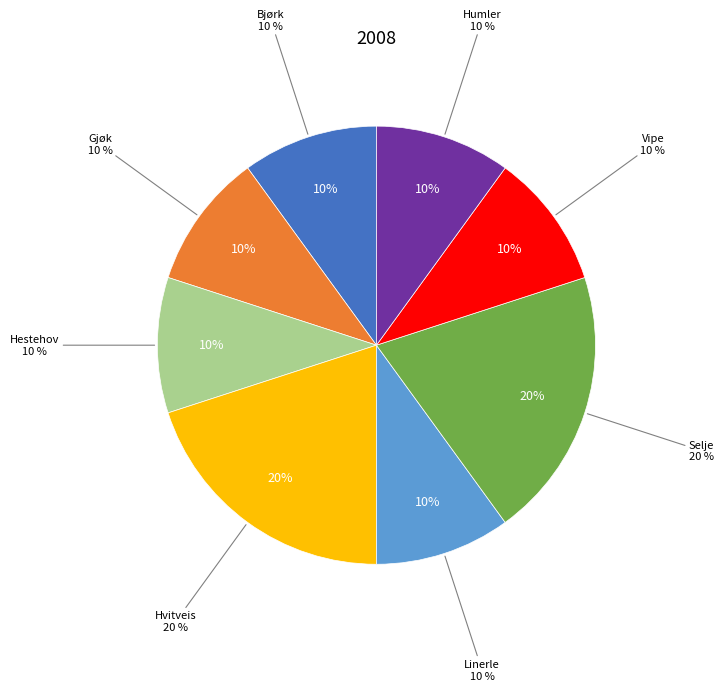

The Humler slice represents 23% of the pie. True or false?

False